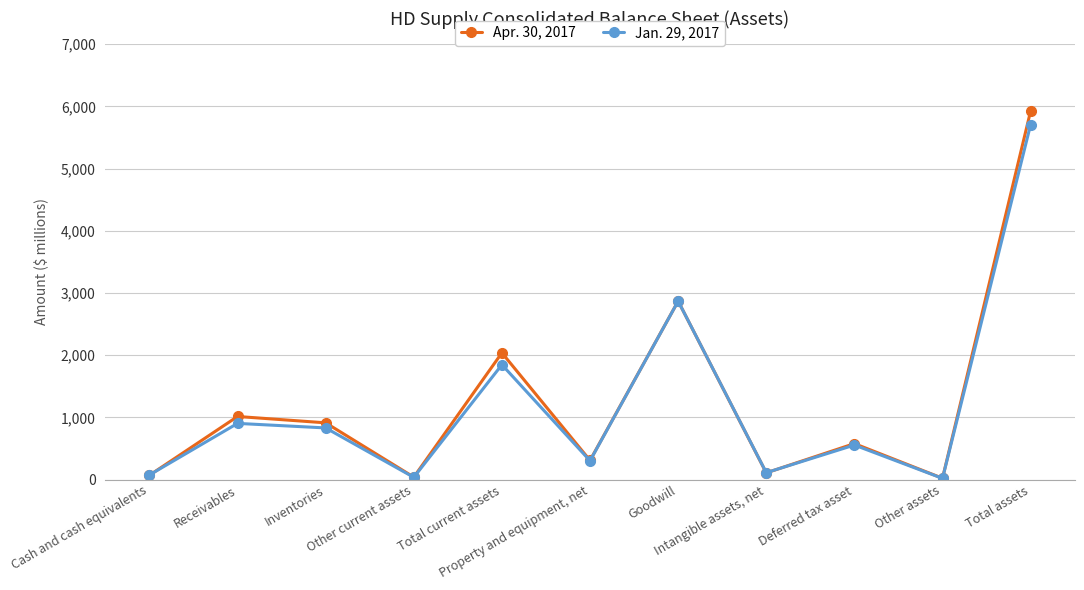

List the series in order of their peak value, lowest first.

Jan. 29, 2017, Apr. 30, 2017